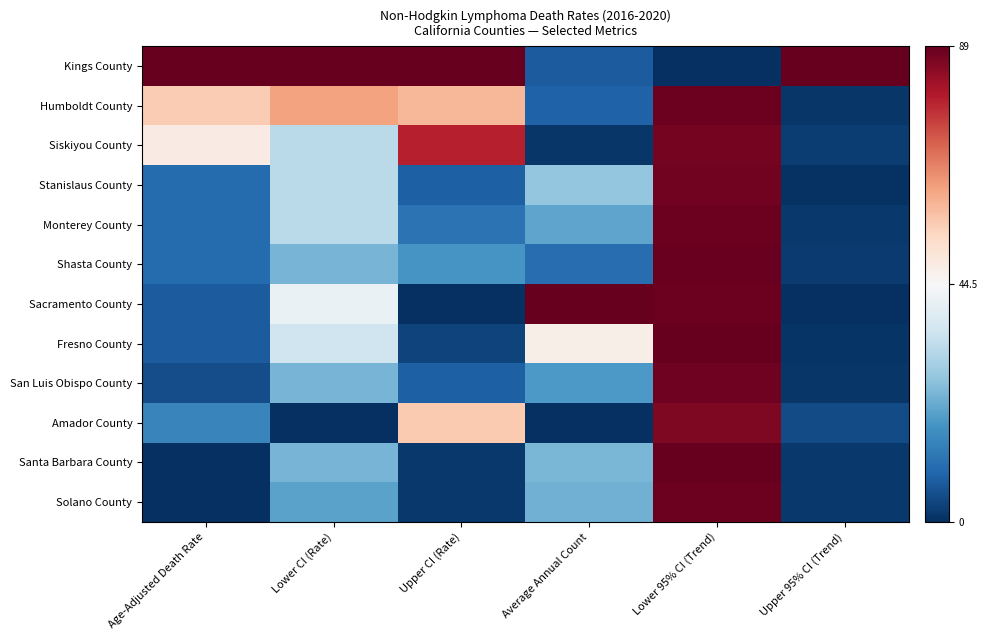

Between Upper CI (Rate) and Lower 95% CI (Trend), which is larger?

Upper CI (Rate)